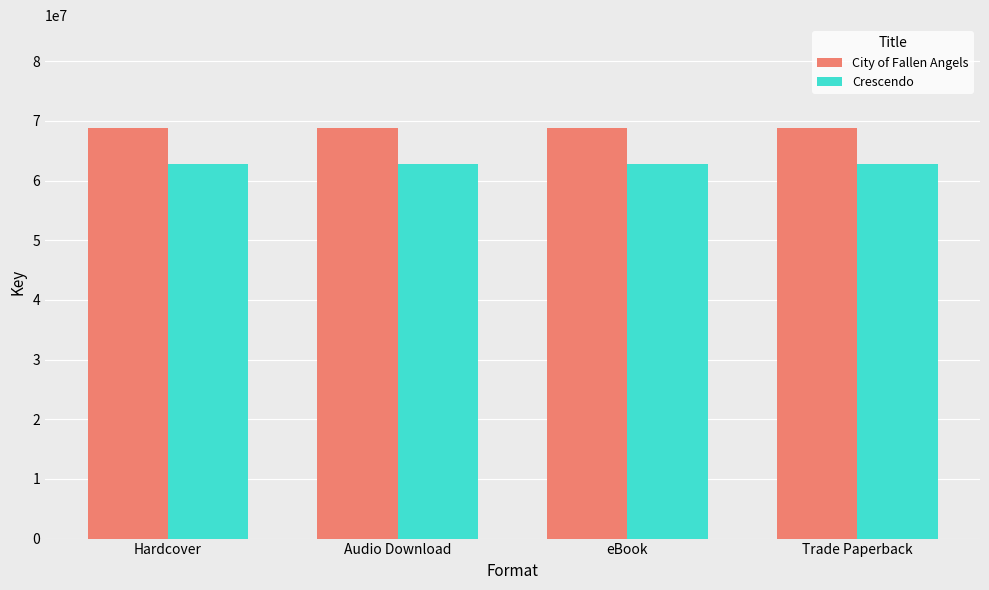

What is the label of the 3rd bar from the right?

Audio Download